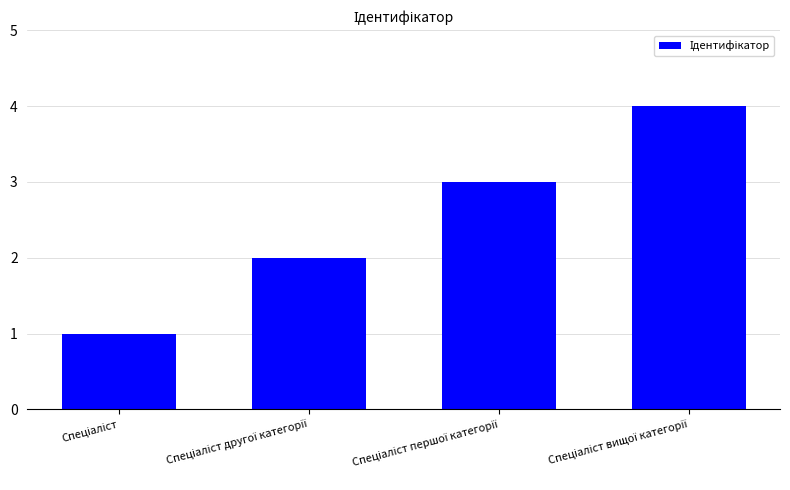

What is the maximum value shown in the chart?

4